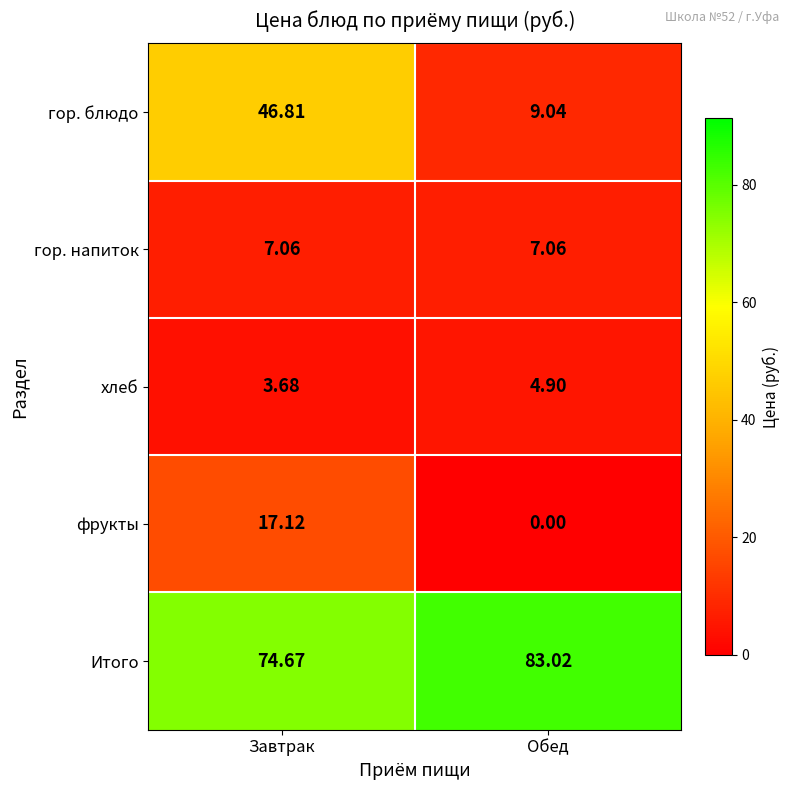

At which label does Итого first exceed 83?

Обед